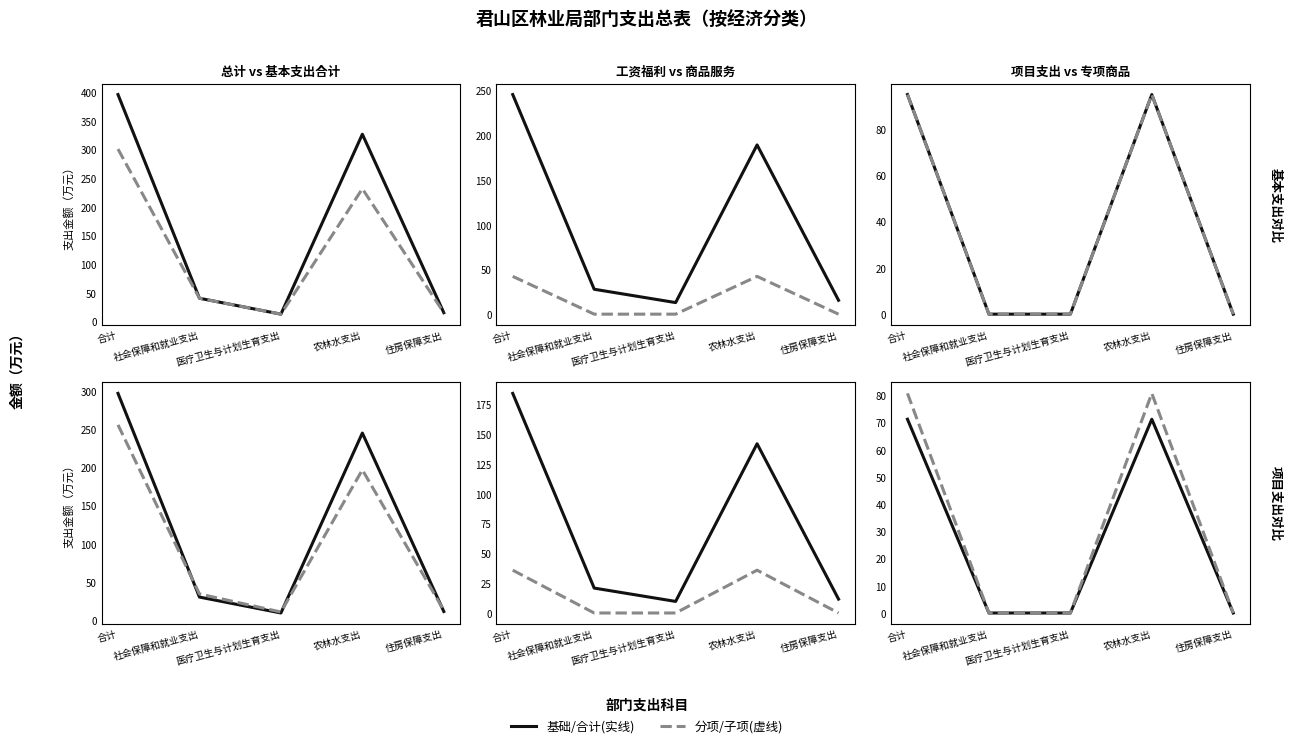

Does the chart display data point markers on the line(s)?

No